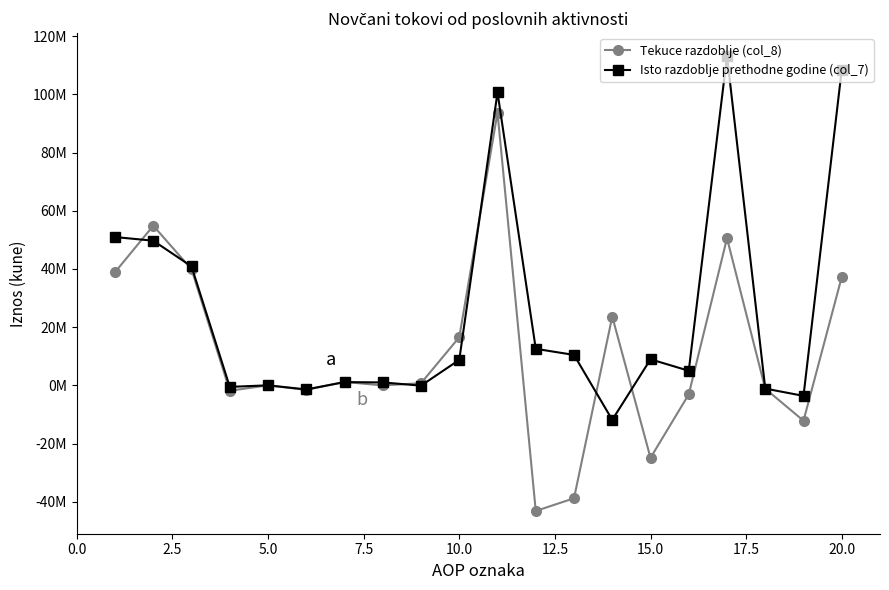

Is this an area chart (filled region under the line)?

No